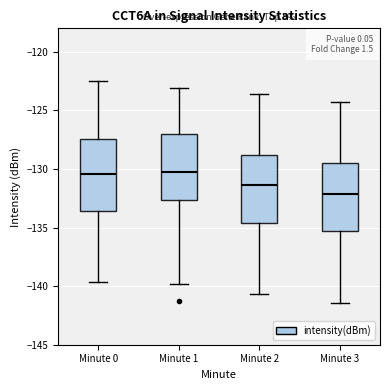

Where is the upper edge of the box for Minute 3 on the y-axis? The values are not printed on the chart, so give them approximately, as read against the axis.

-129.5